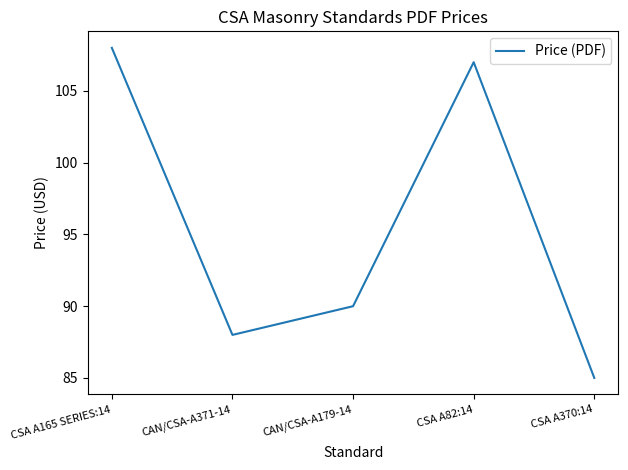

Which label corresponds to the smallest value in the chart?

CSA A370:14